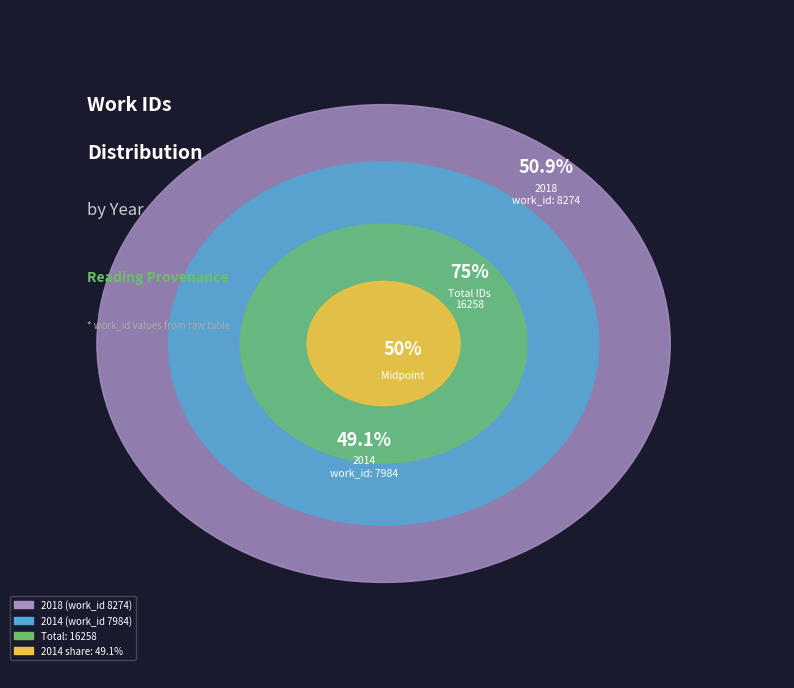

Which category has the biggest portion of the pie?

2018